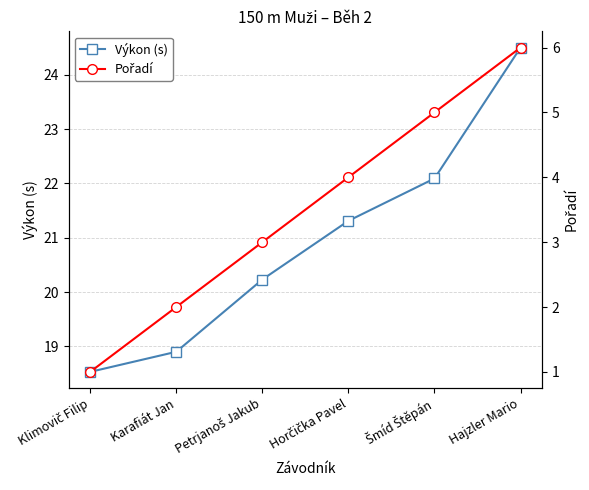

Which category has the highest value in the Výkon (s) series?

Hajzler Mario